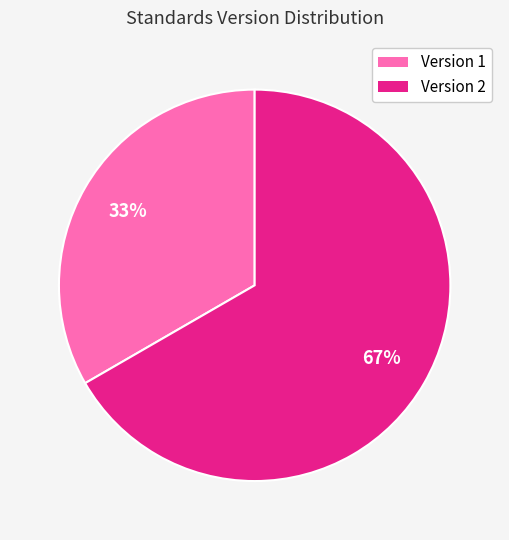

How many slices are in this pie chart?

2